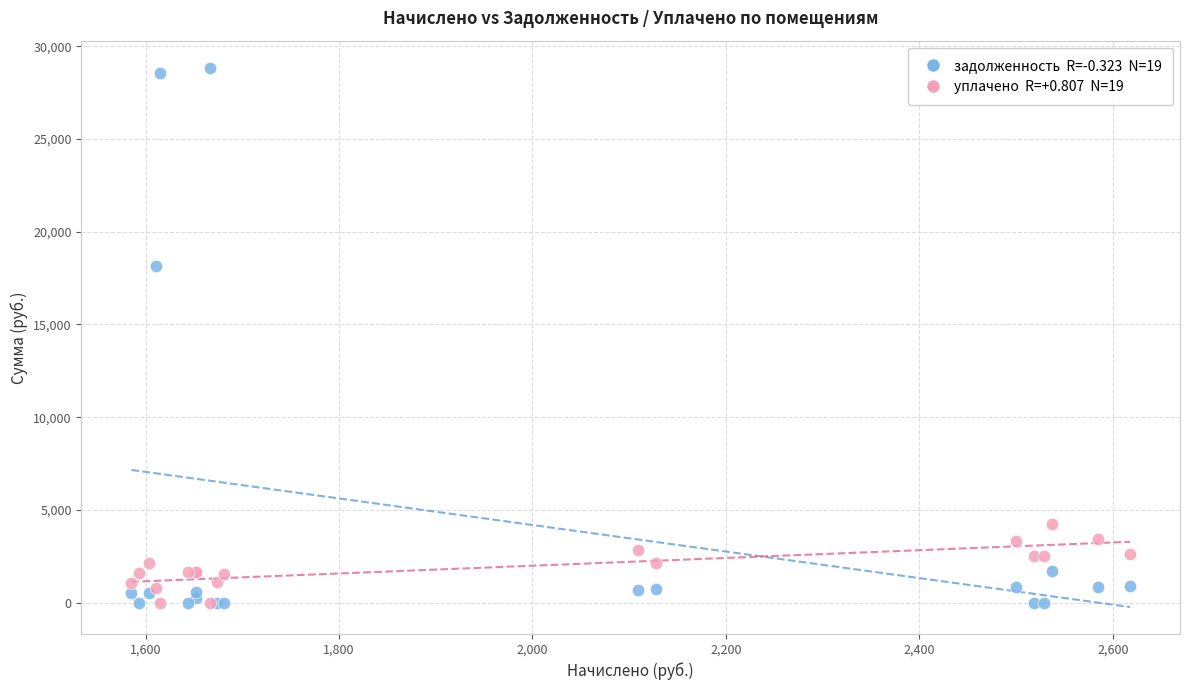

Across all series, what Y value is closest to 14424?

18169.4